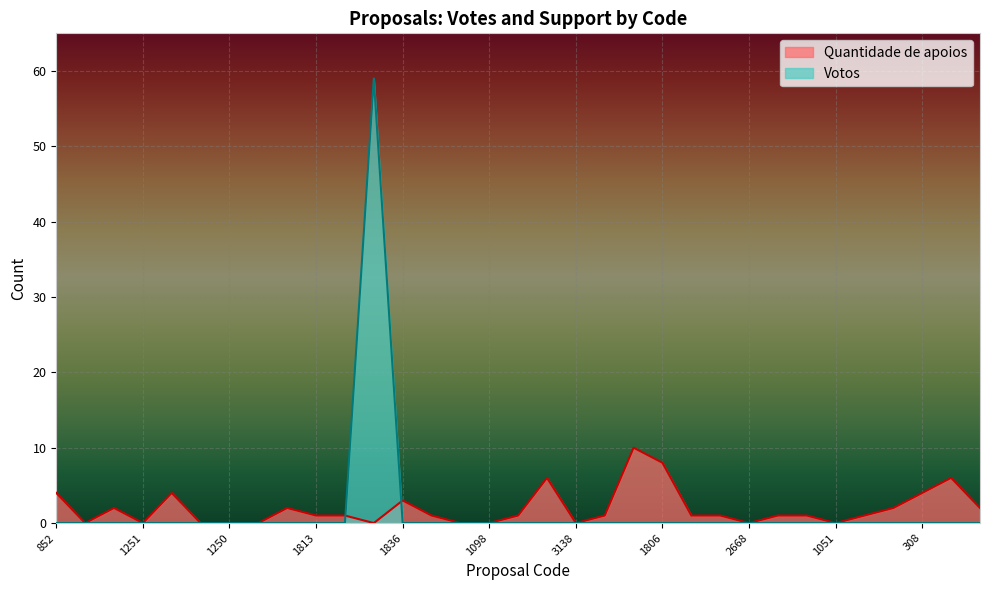

Is it true that Quantidade de apoios equals 0 at 1098?

True